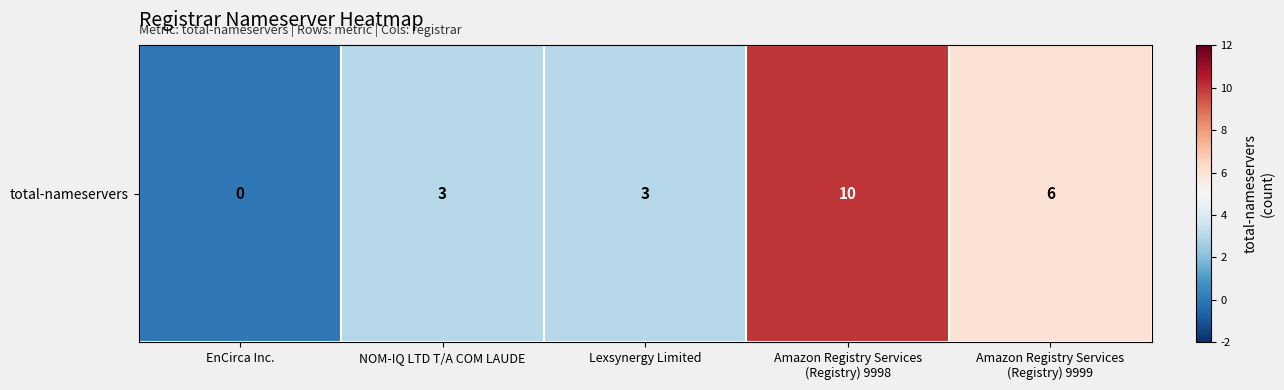

Which category has the lowest value across all series?

EnCirca Inc.